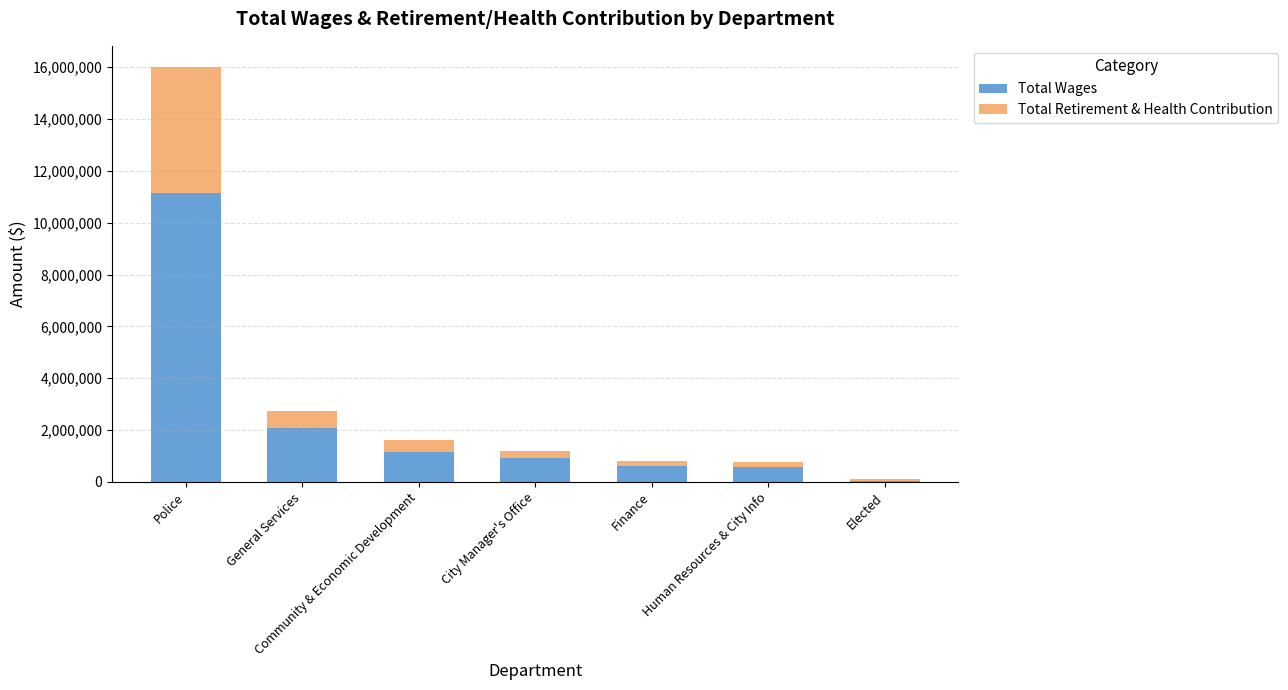

True or false: Total Wages has a value of 606122 at Finance.

True